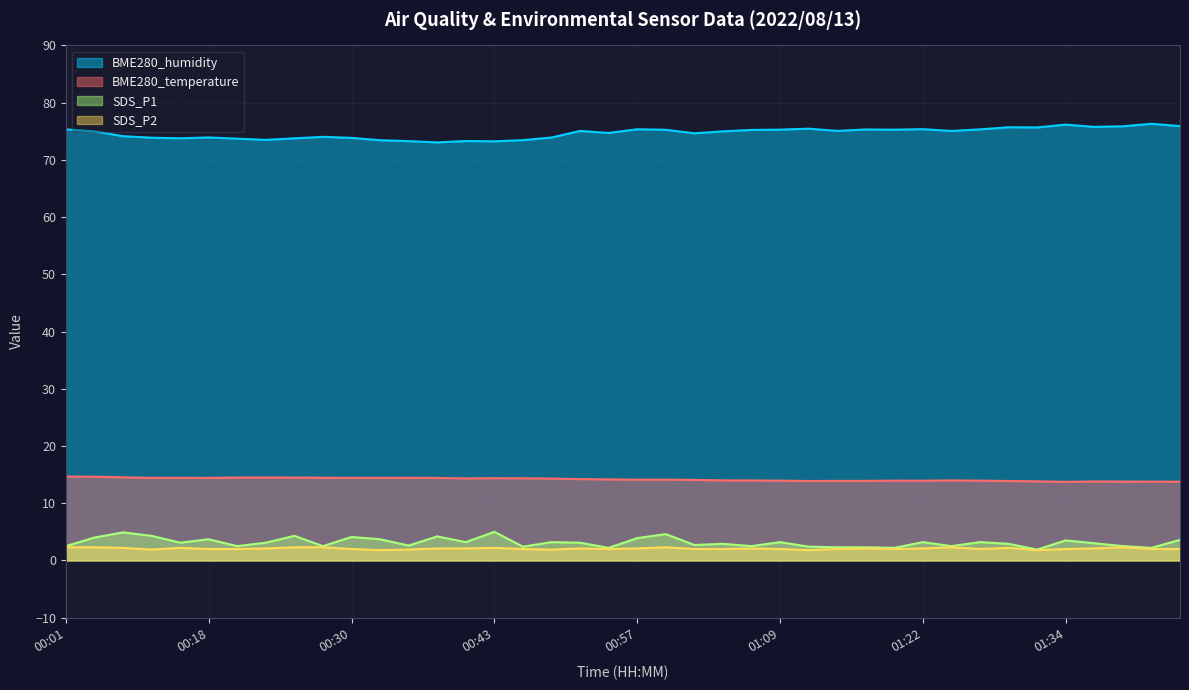

List the series in order of their peak value, lowest first.

SDS_P2, SDS_P1, BME280_temperature, BME280_humidity